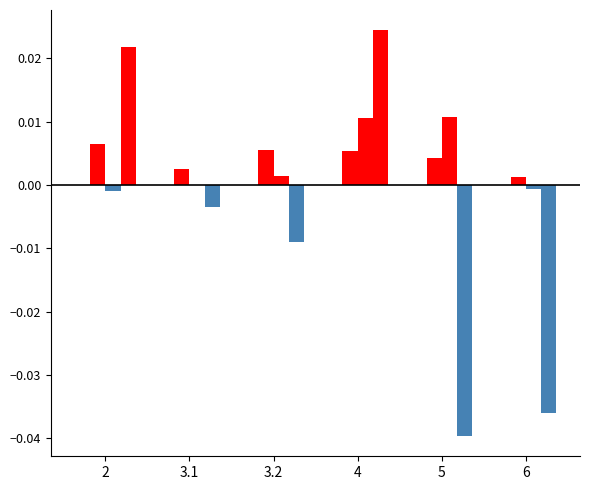

Count the number of data series in this chart.

3